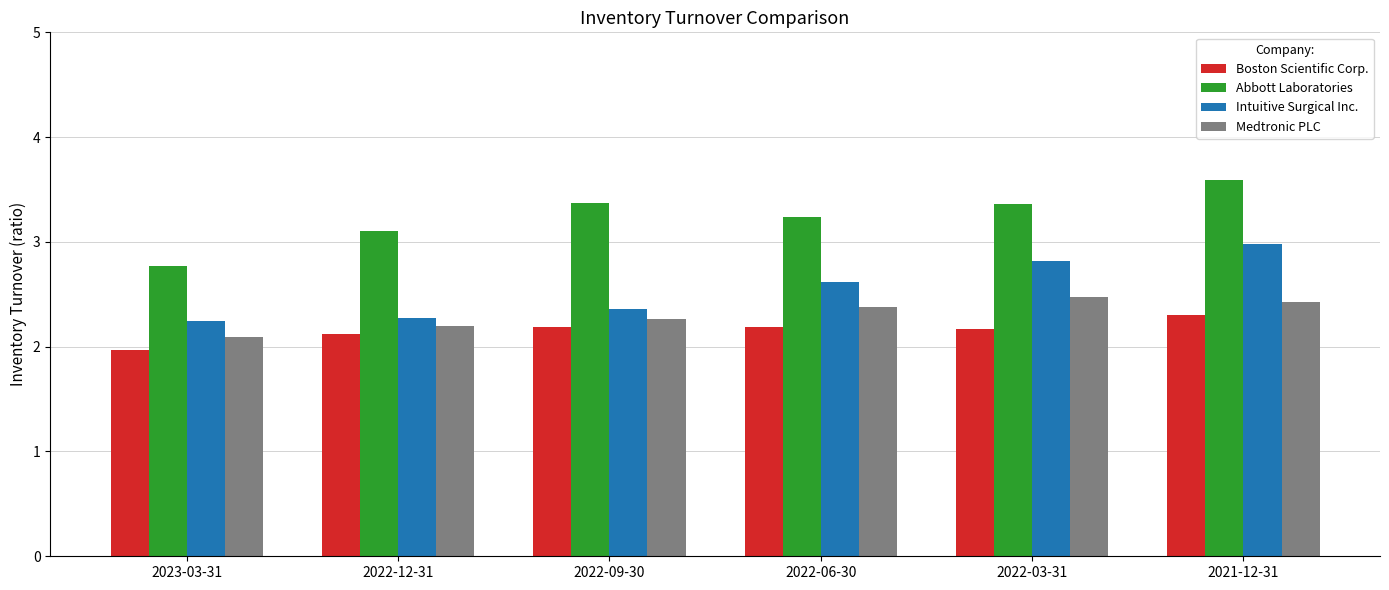

What is the value of the Abbott Laboratories bar at the 4th from the left?

3.2